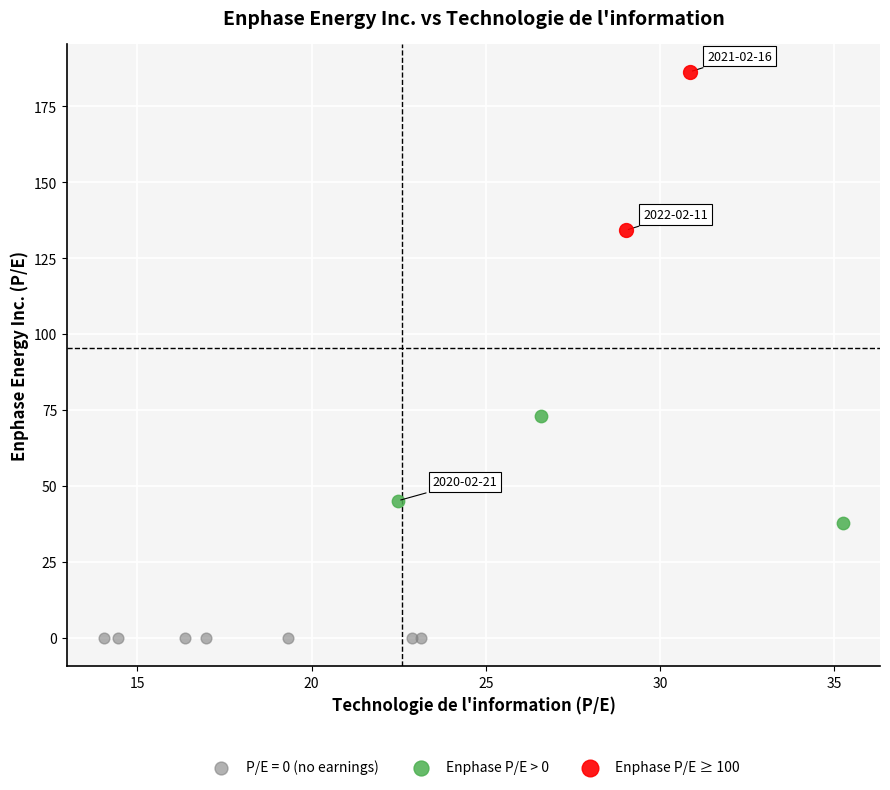

What are all the series names shown in the legend?

P/E = 0 (no earnings), Enphase P/E > 0, Enphase P/E ≥ 100